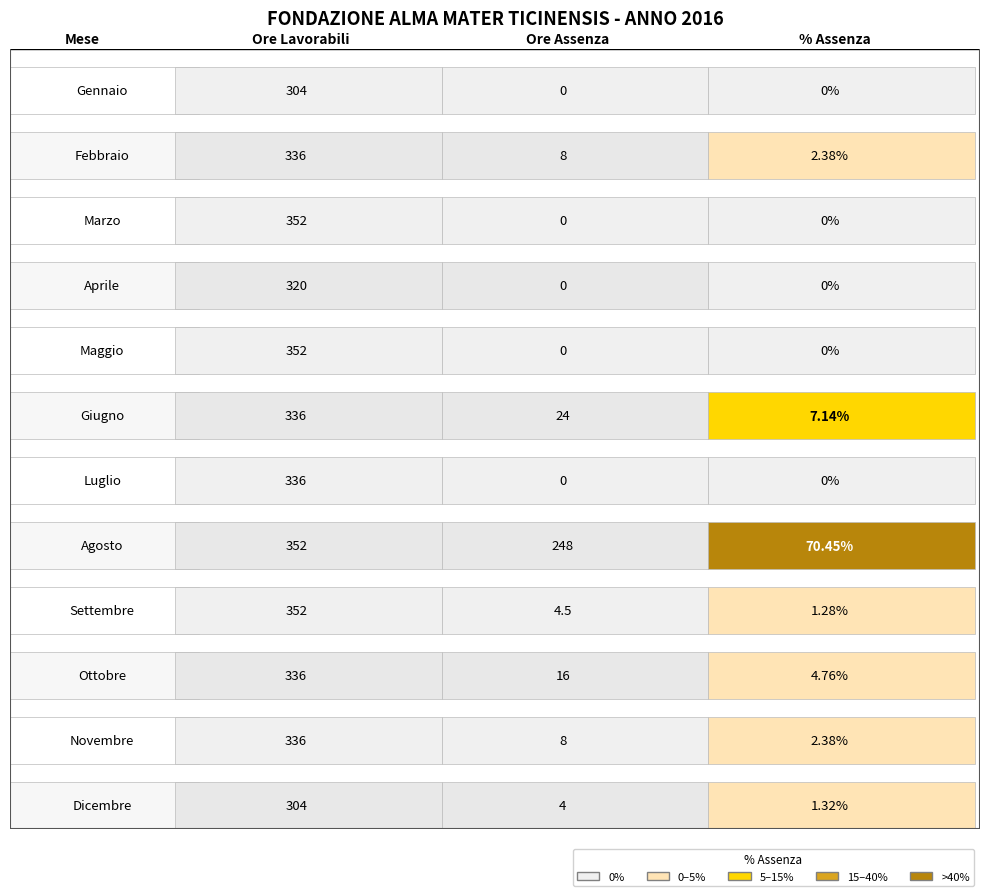

Between luglio and gennaio, which is larger?

luglio